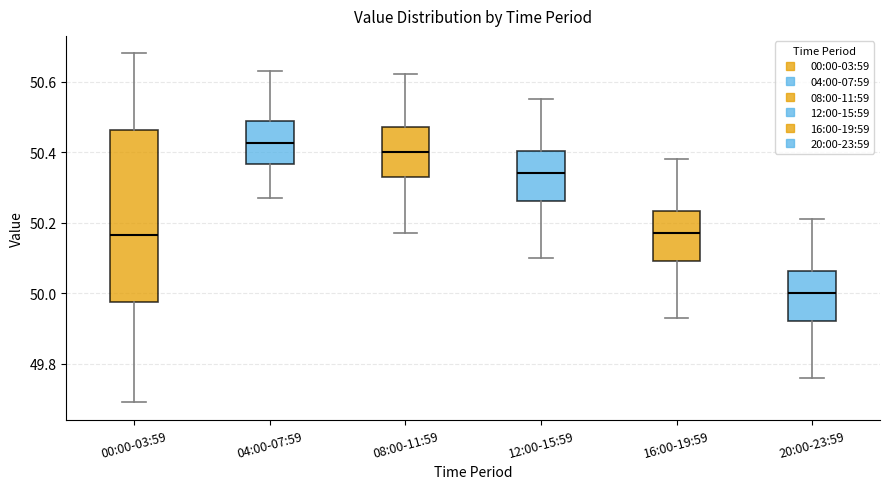

Which box has the highest median line?

04:00-07:59